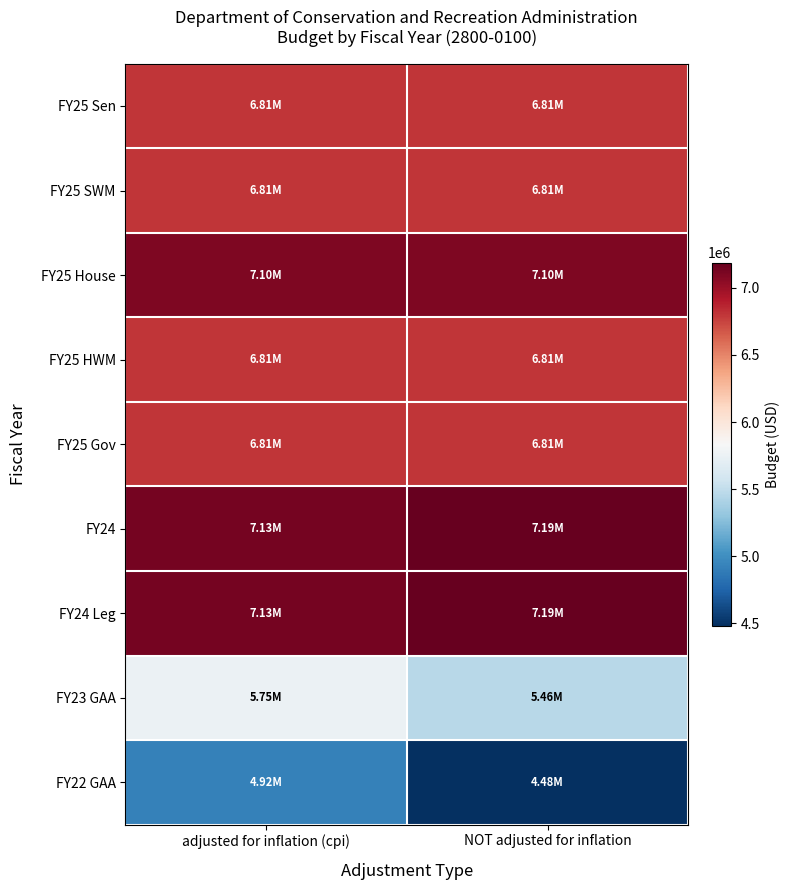

Which has a higher value, adjusted for inflation (cpi) or NOT adjusted for inflation?

adjusted for inflation (cpi)